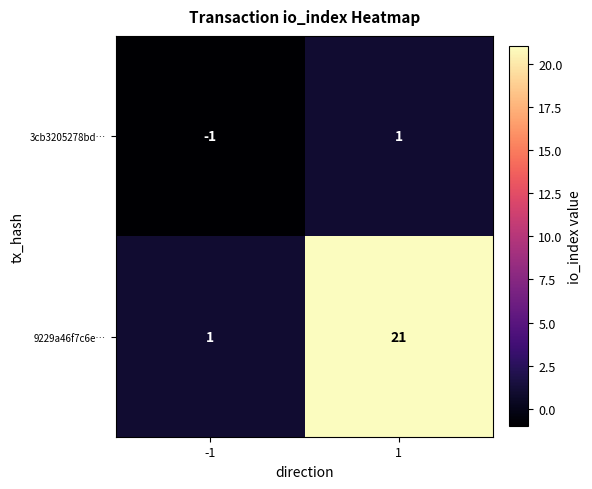

What is the greatest value displayed?

21